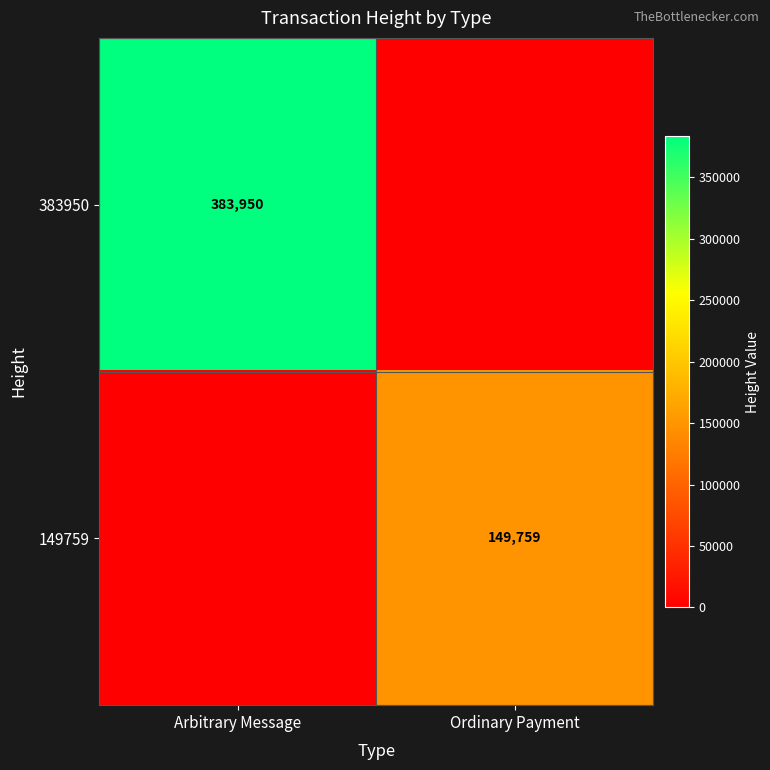

Is it true that 383950 equals 383950 at Arbitrary Message?

True